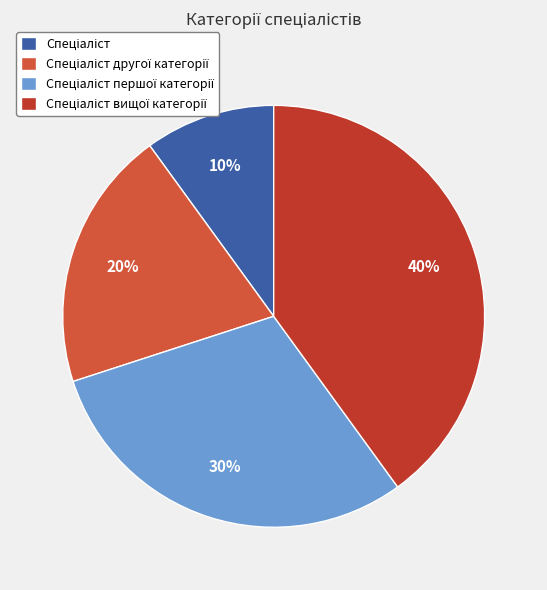

What is the ratio of the value at Спеціаліст to the value at Спеціаліст другої категорії?

0.5